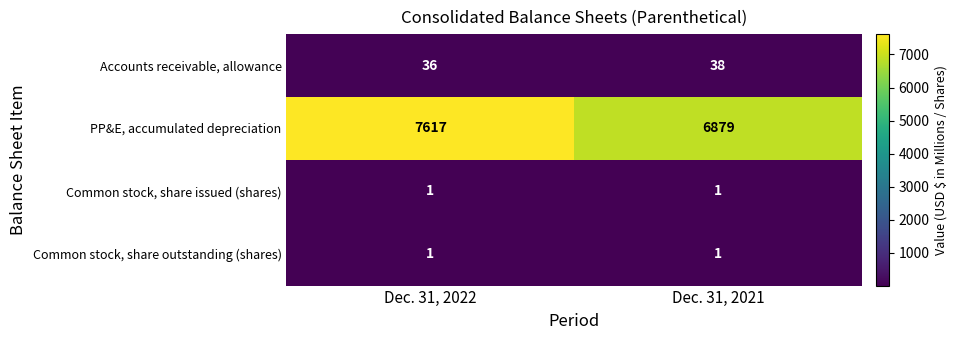

Which category has the lowest value in the Accounts receivable, allowance series?

Dec. 31, 2022